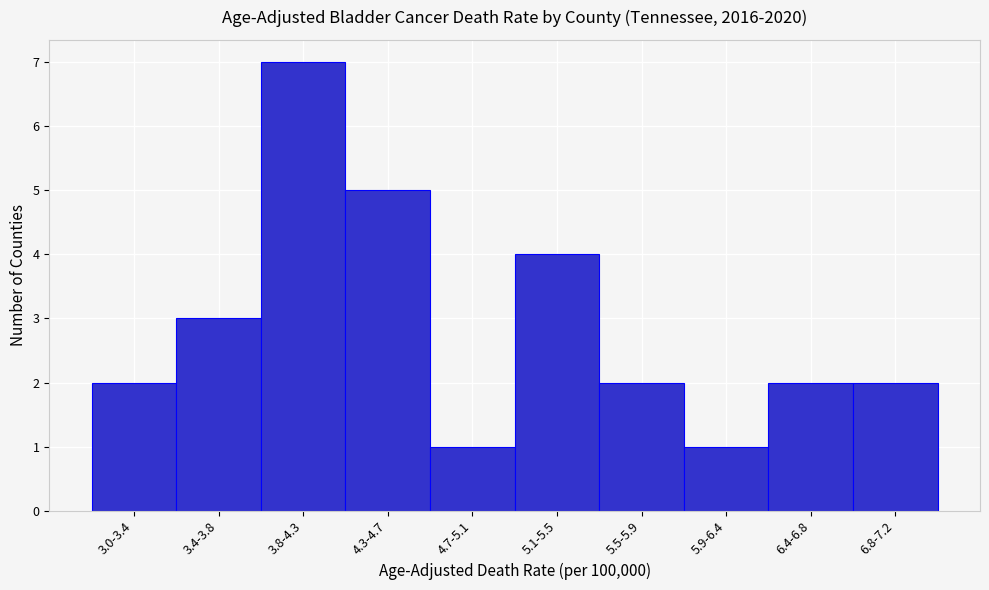

Reading left to right, transcribe all the data shown in this chart.

3.0-3.4=2	3.4-3.8=3	3.8-4.3=7	4.3-4.7=5	4.7-5.1=1	5.1-5.5=4	5.5-5.9=2	5.9-6.4=1	6.4-6.8=2	6.8-7.2=2